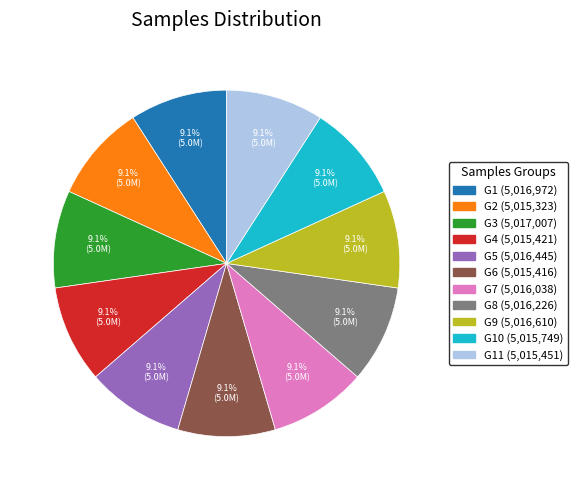

Is there a majority slice in this chart?

No